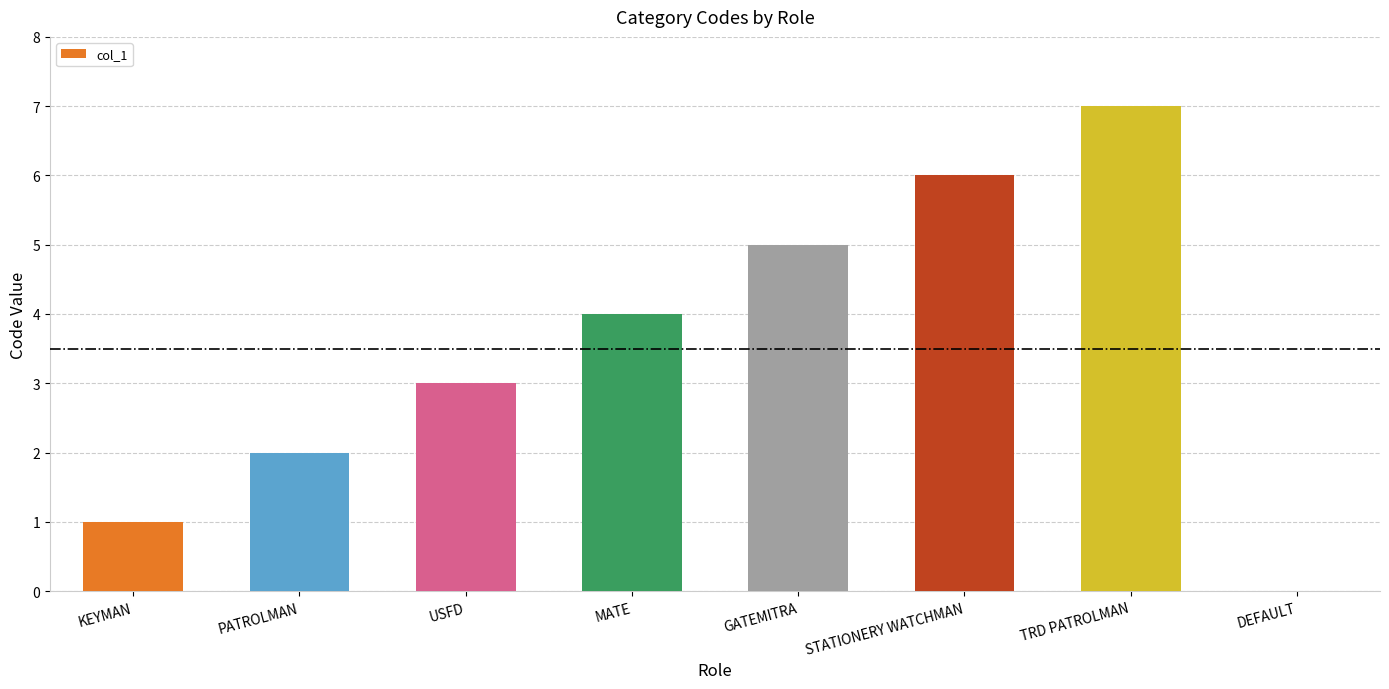

Between PATROLMAN and KEYMAN, which is larger?

PATROLMAN